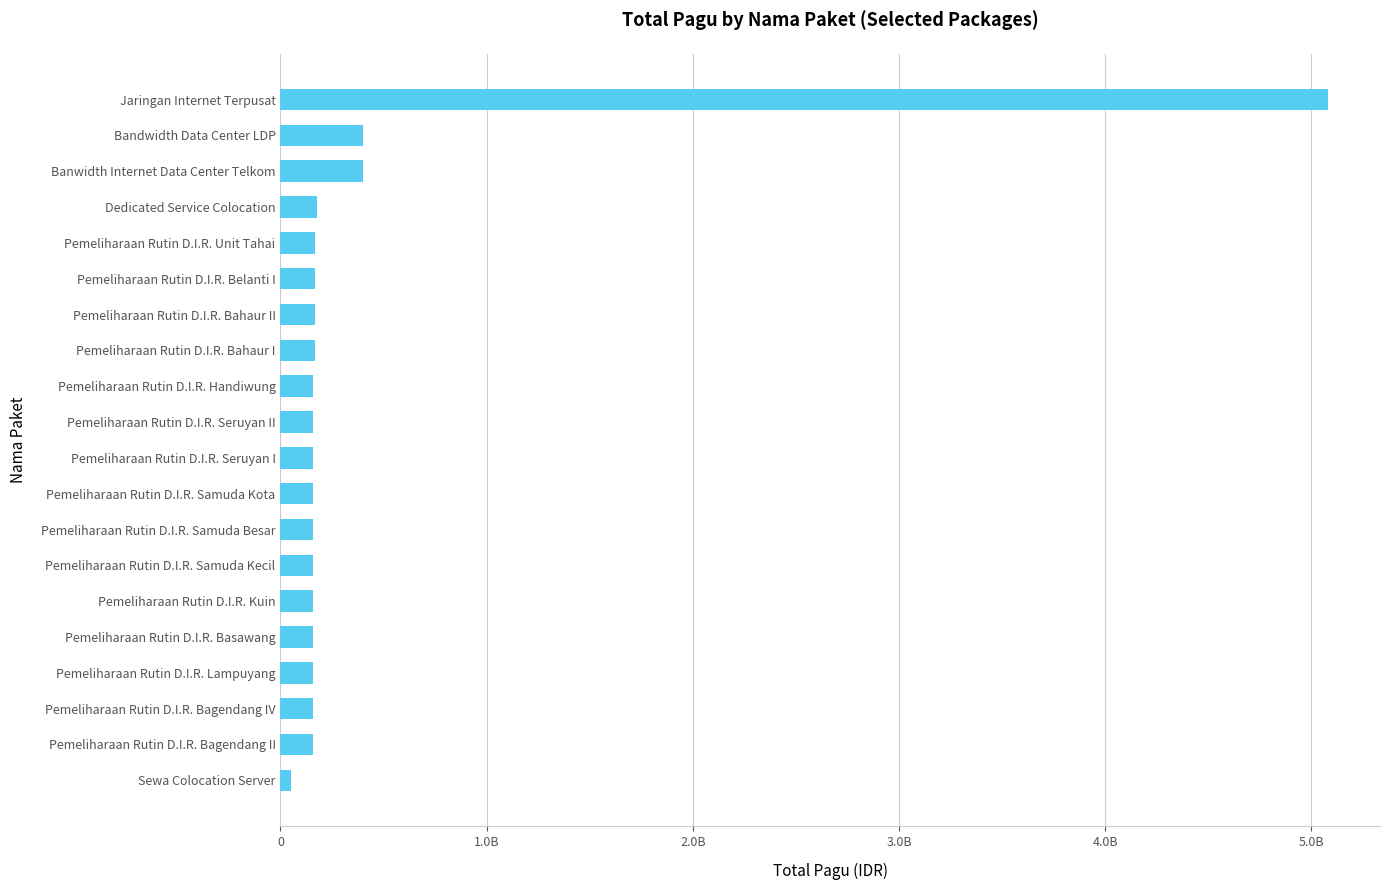

Does the chart contain any negative values?

No